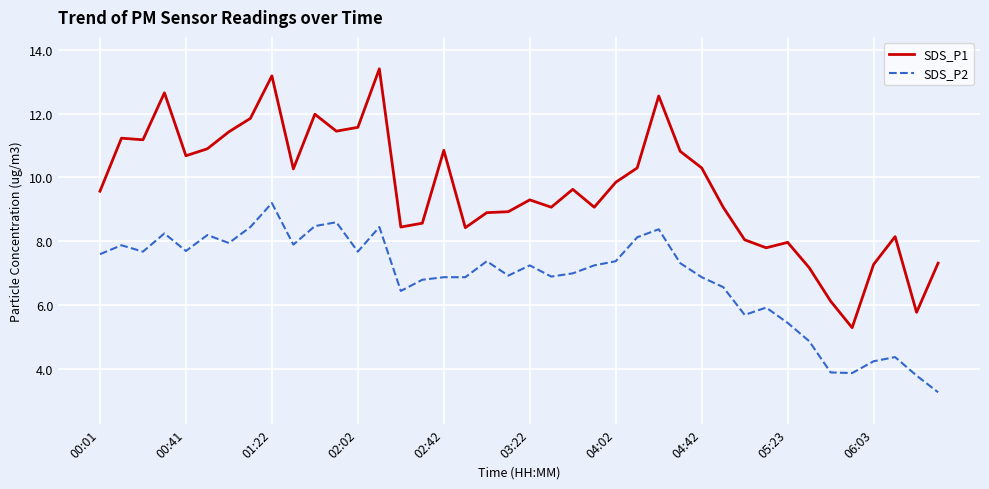

Which series has the largest total across all categories?

SDS_P1